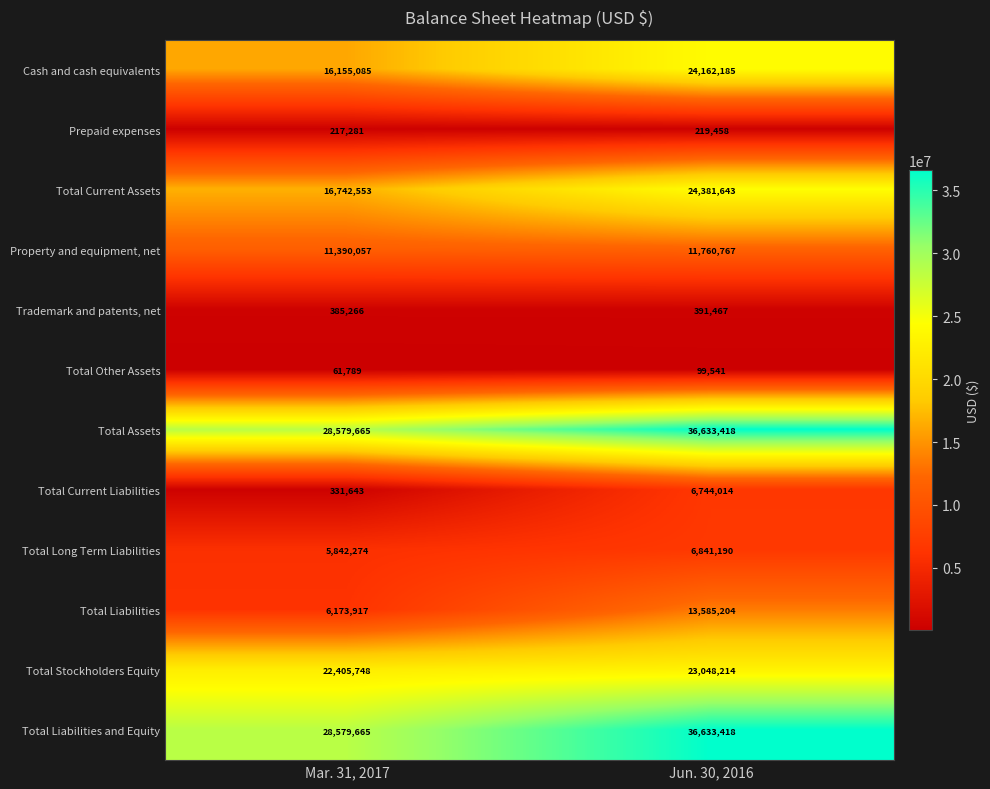

List the labels in order of Total Long Term Liabilities value, smallest first.

Mar. 31, 2017, Jun. 30, 2016